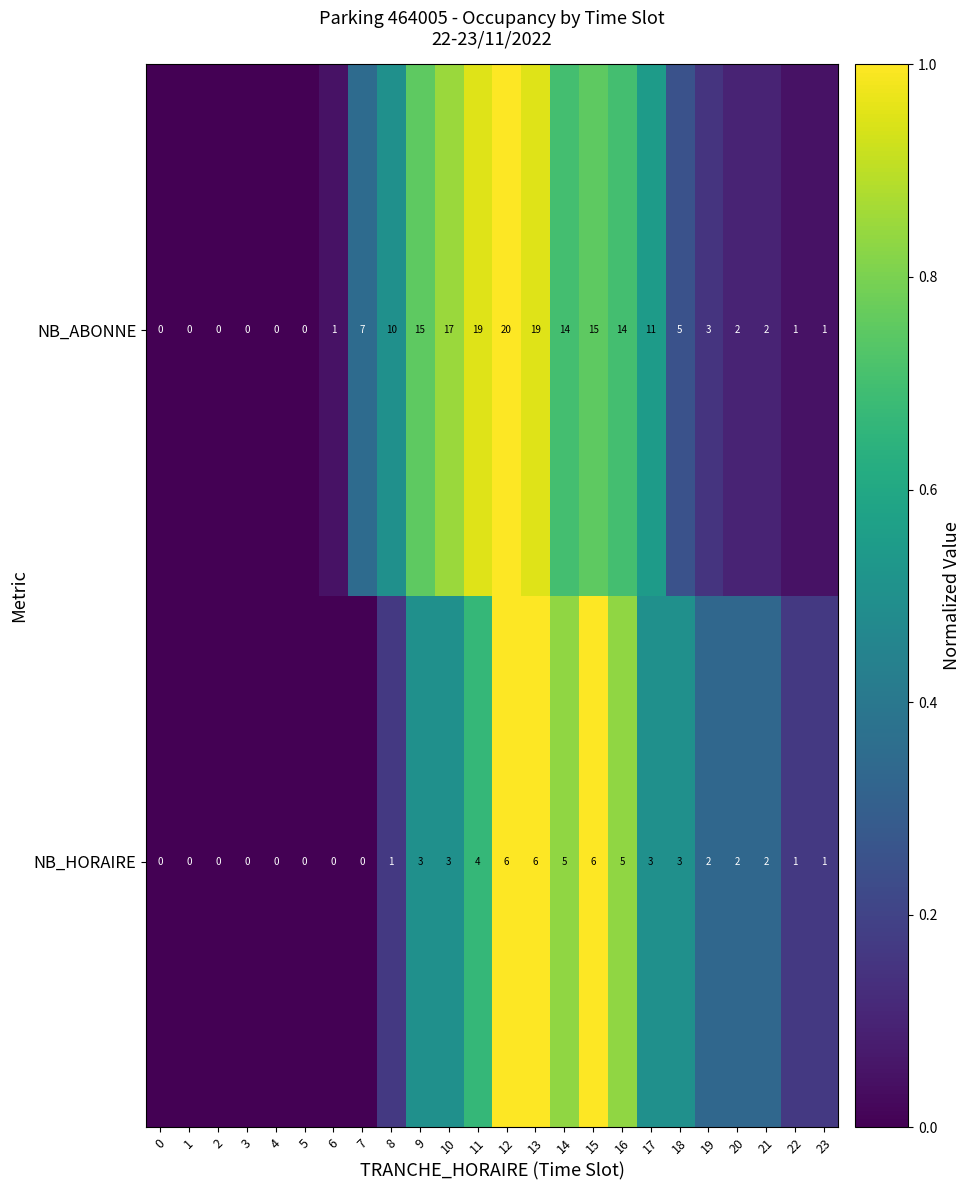

What is the difference between the second highest and second lowest values in the NB_HORAIRE series?

6